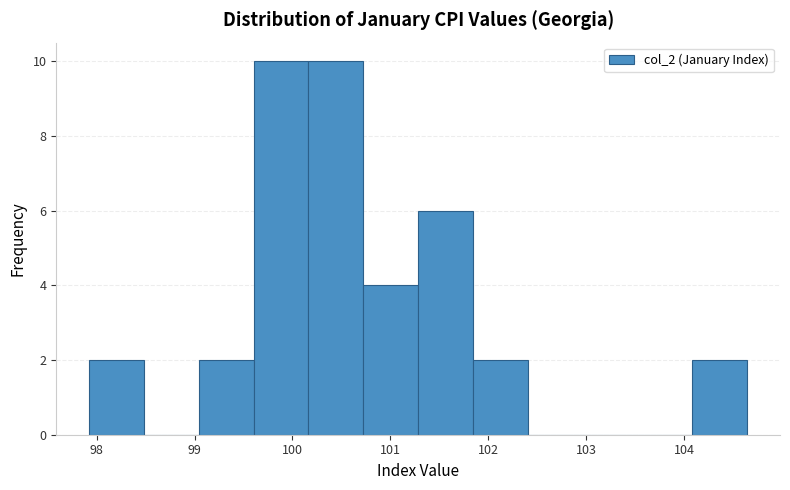

How tall is the bar that spans 97.9 to 98.5 on the x-axis? Neither the bar edges nor the heights are printed on the chart, so give them approximately, as read against the axes.

2